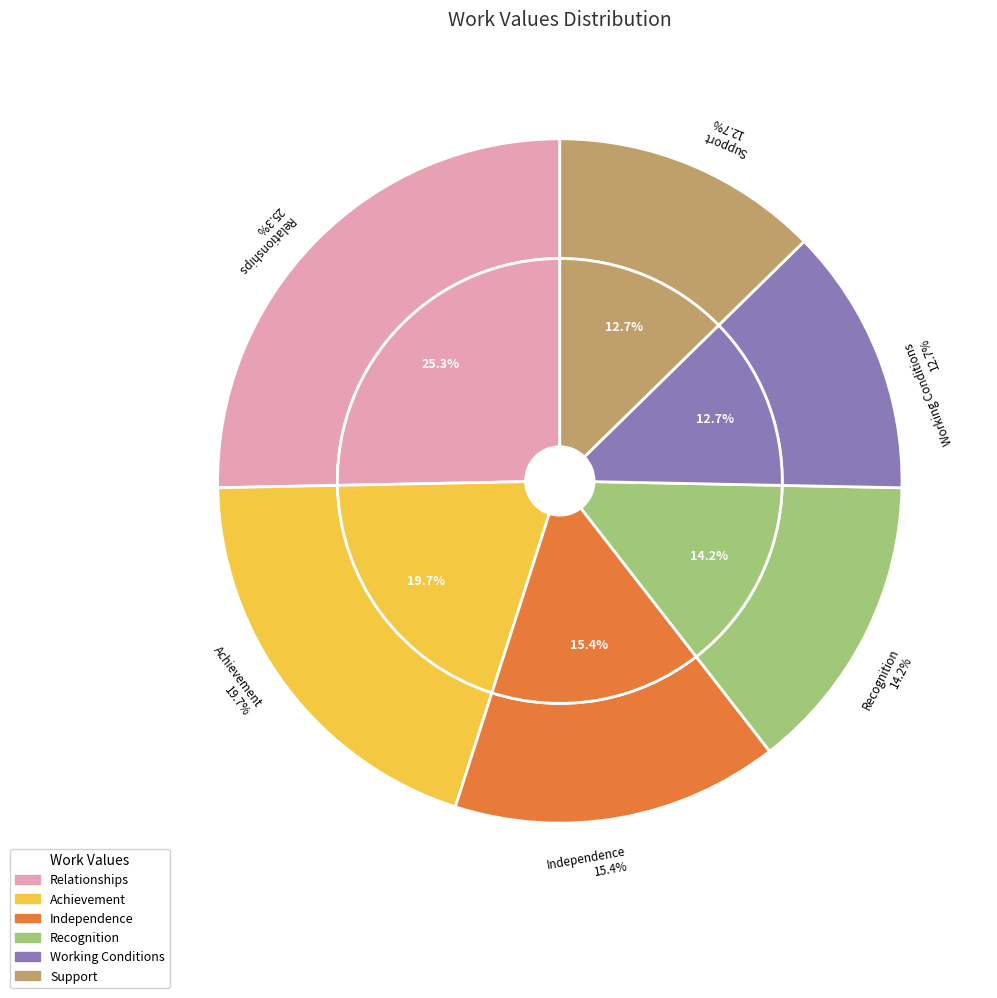

To the nearest percent, what percentage of the pie is Recognition?

14%